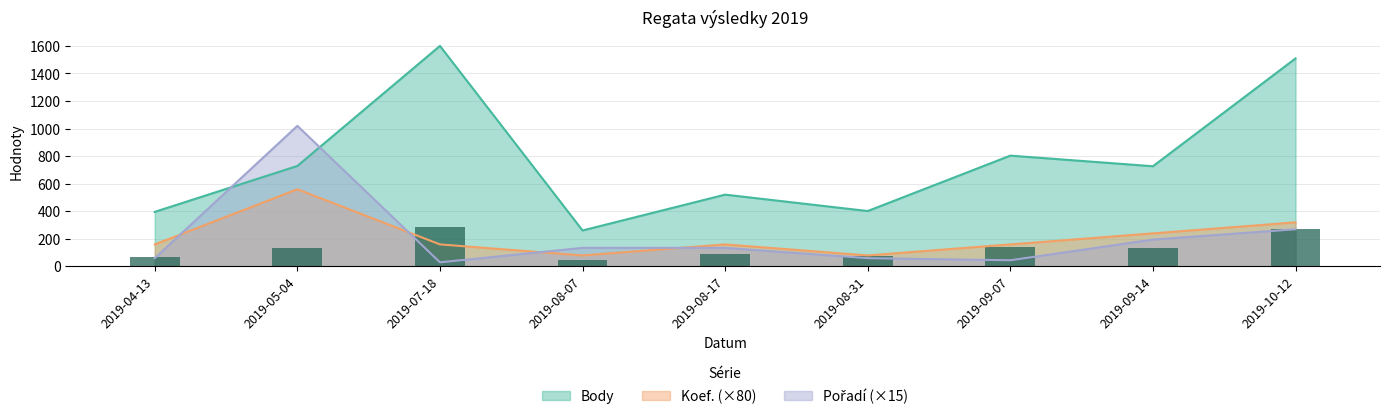

At which label does Pořadí first exceed 135?

2019-05-04